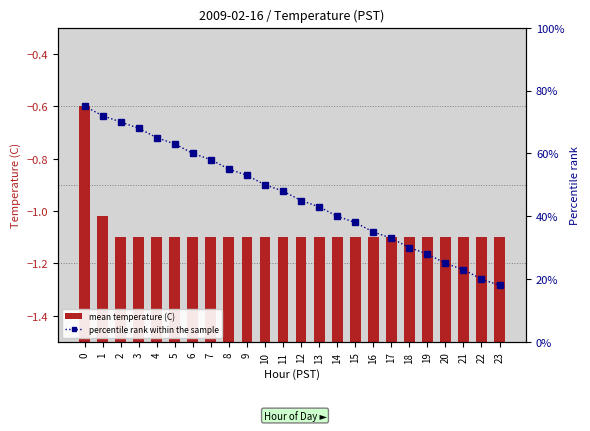

Which category has the lowest value in the percentile rank within the sample series?

23